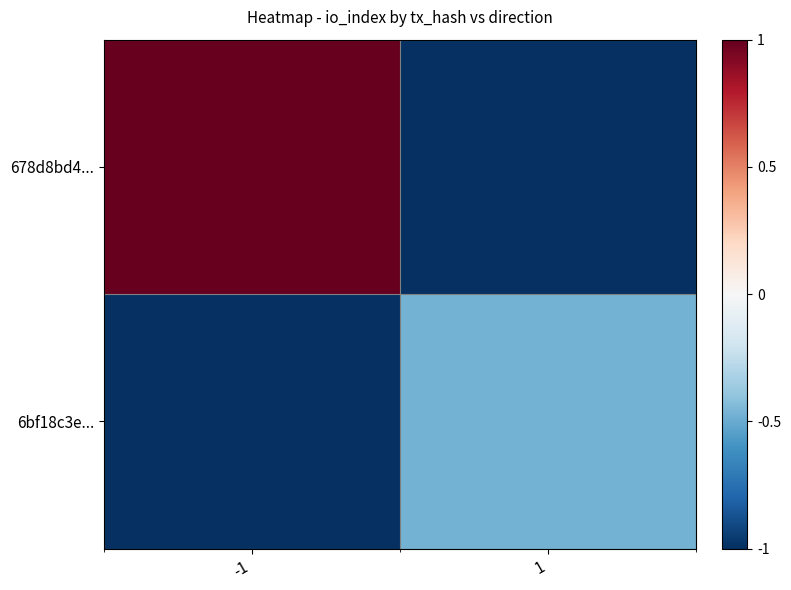

Reading right to left, transcribe all the data shown in this chart.

678d8bd4...: 1=-1.0	-1=1.0
6bf18c3e...: 1=-0.5	-1=-1.0